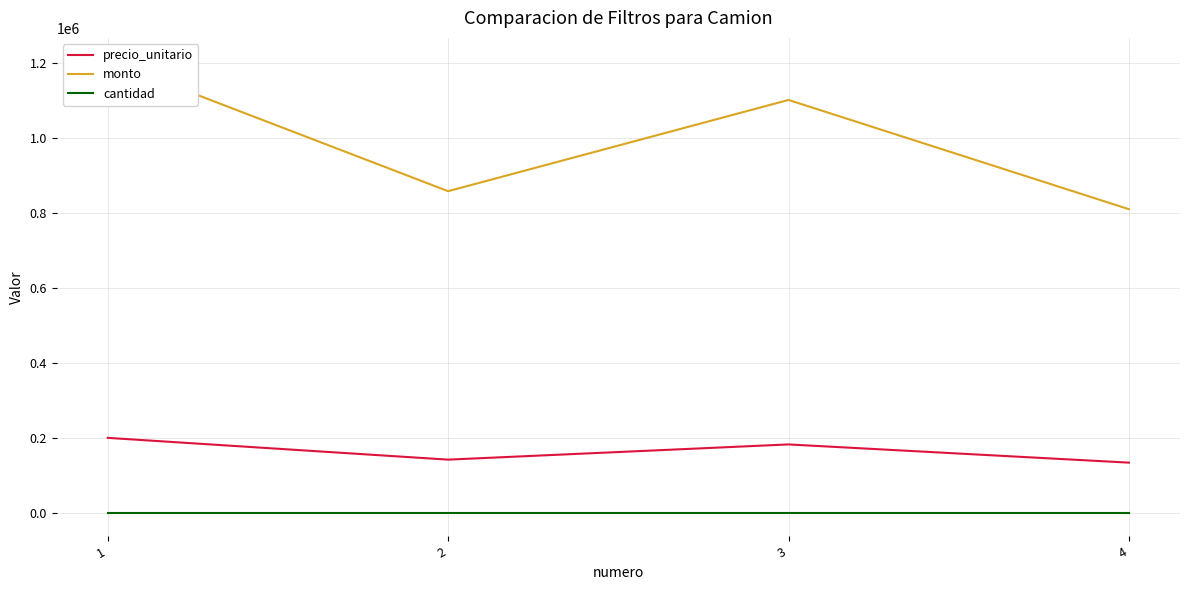

At which category is the sum across all series the highest?

1